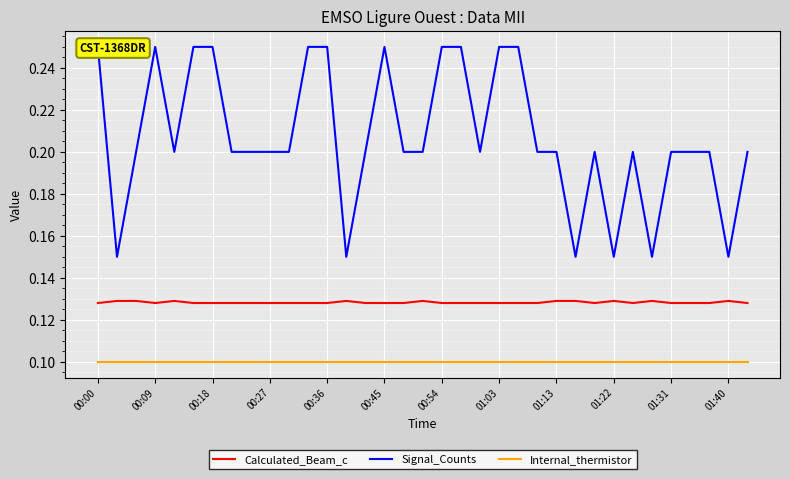

True or false: Signal_Counts has more than 1 interior local peaks.

True